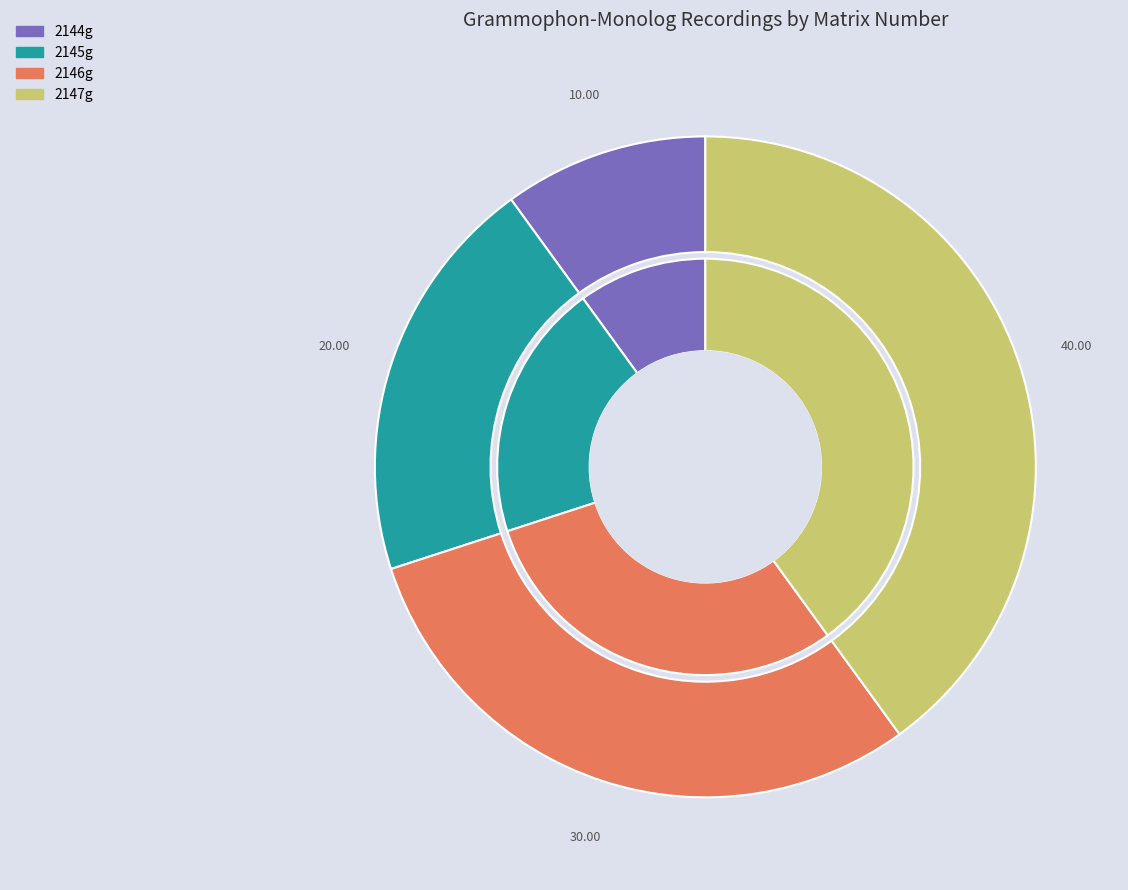

To the nearest percent, what percentage of the pie is 2144g?

10%